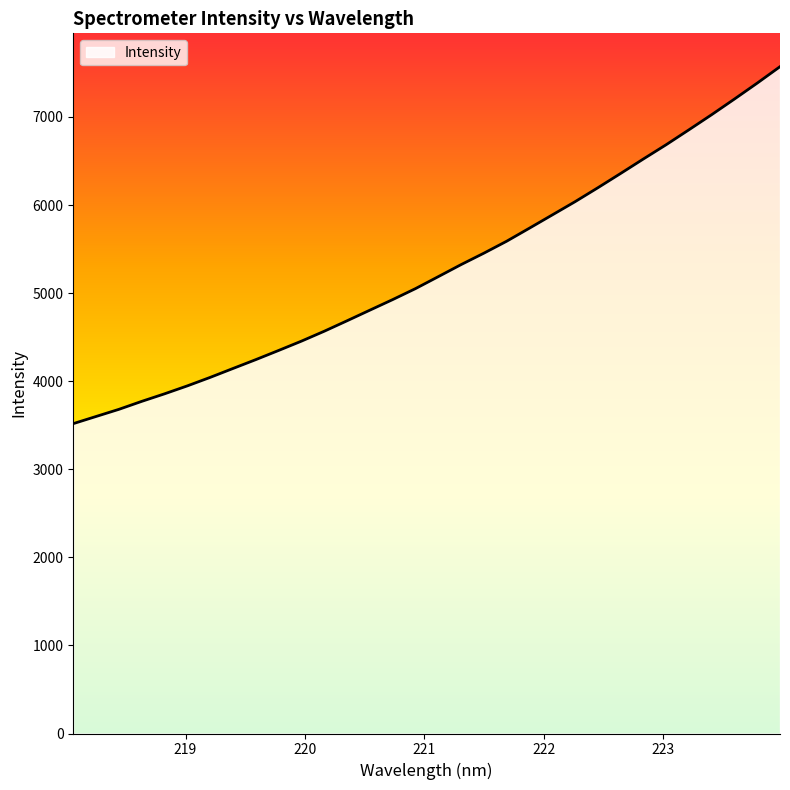

What is the difference between the maximum and minimum values?

4052.9